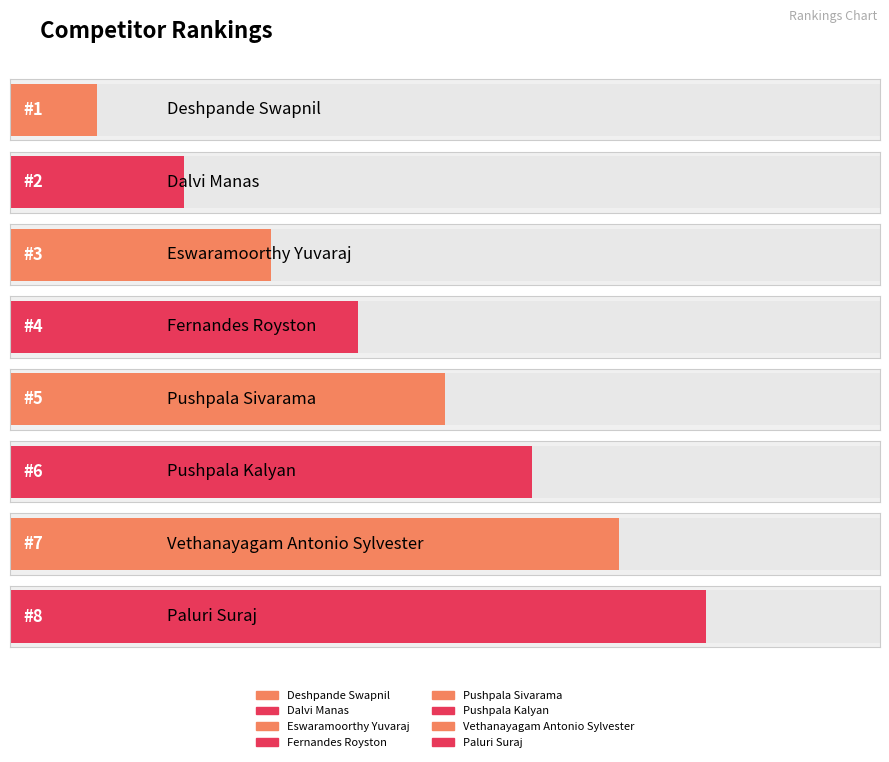

Reading left to right, what are all the values shown in this chart?

Deshpande Swapnil=1	Dalvi Manas=2	Eswaramoorthy Yuvaraj=3	Fernandes Royston=4	Pushpala Sivarama=5	Pushpala Kalyan=6	Vethanayagam Antonio Sylvester=7	Paluri Suraj=8